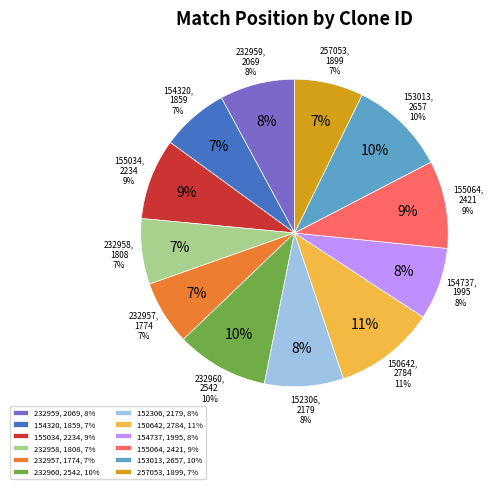

To the nearest percent, what is the difference between the largest and smallest slice percentages?

4%